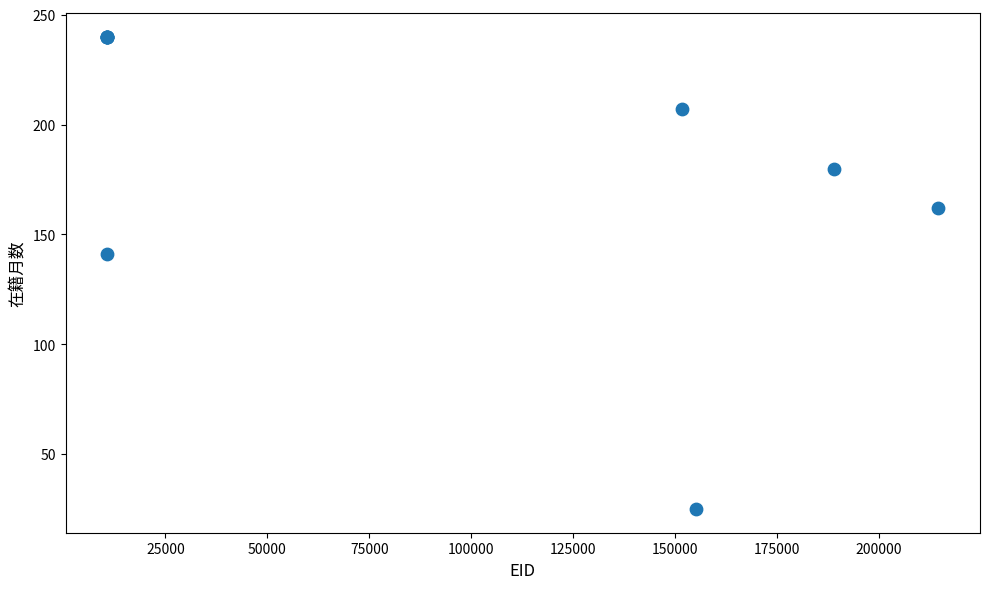

What Y value in the scatter plot is closest to 132?

141